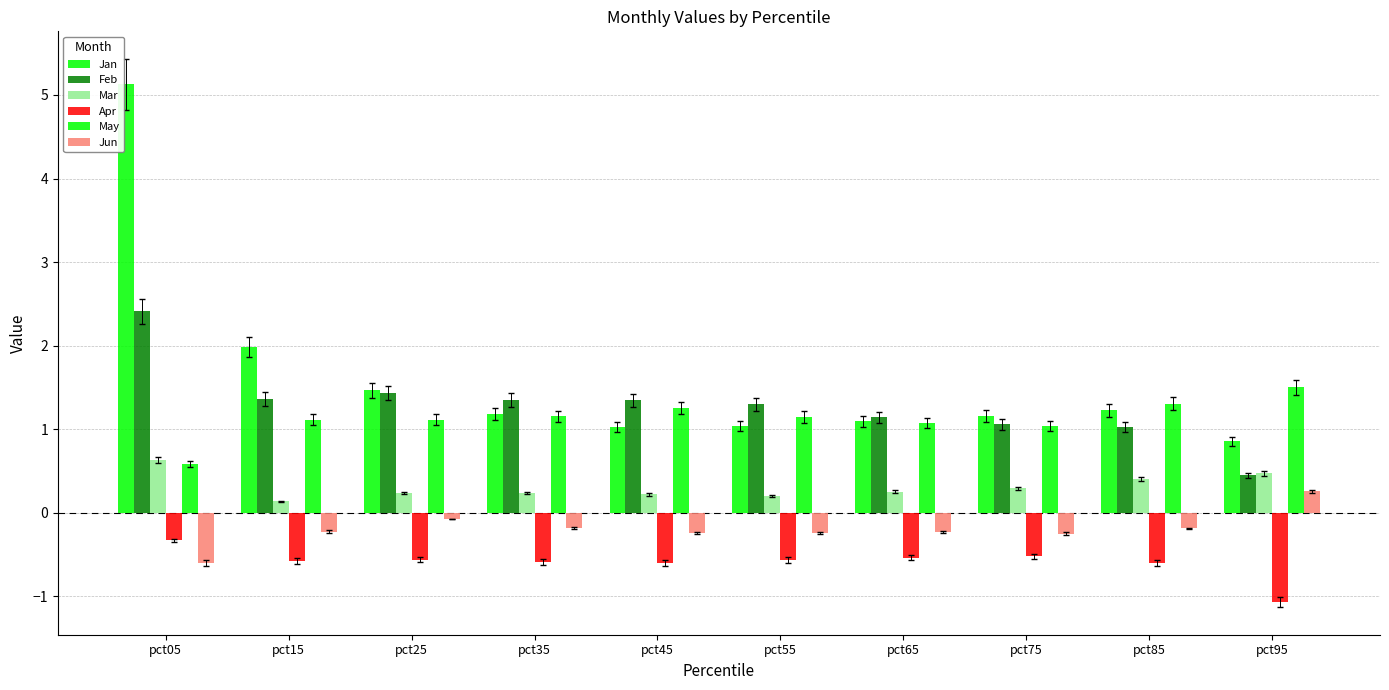

What is the sum of the Feb values at pct65 and pct35?

2.5